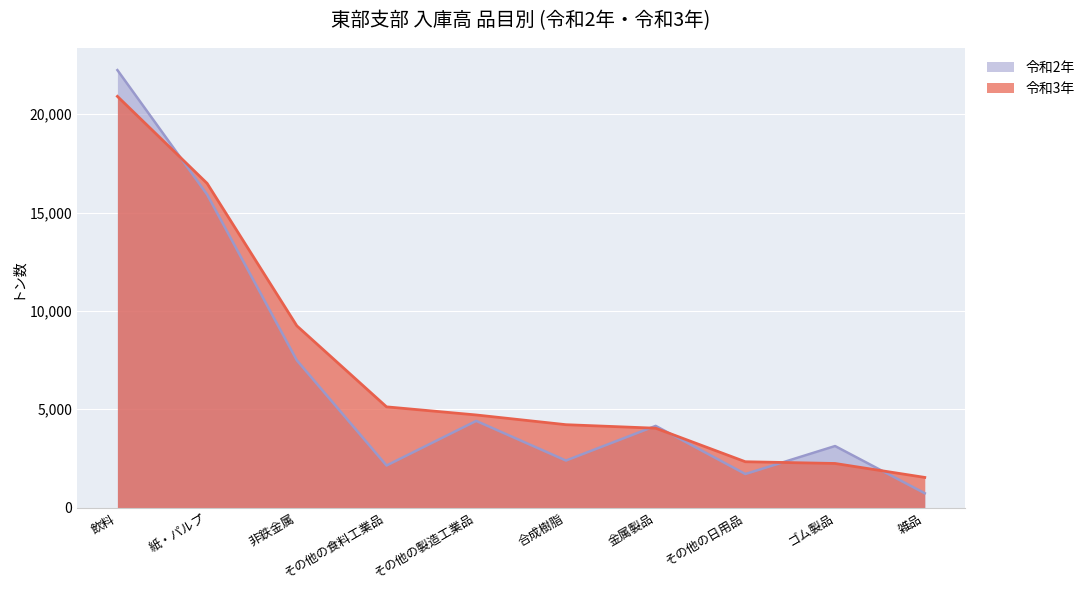

The value of 令和2年 at 合成樹脂 is 2394. True or false?

True